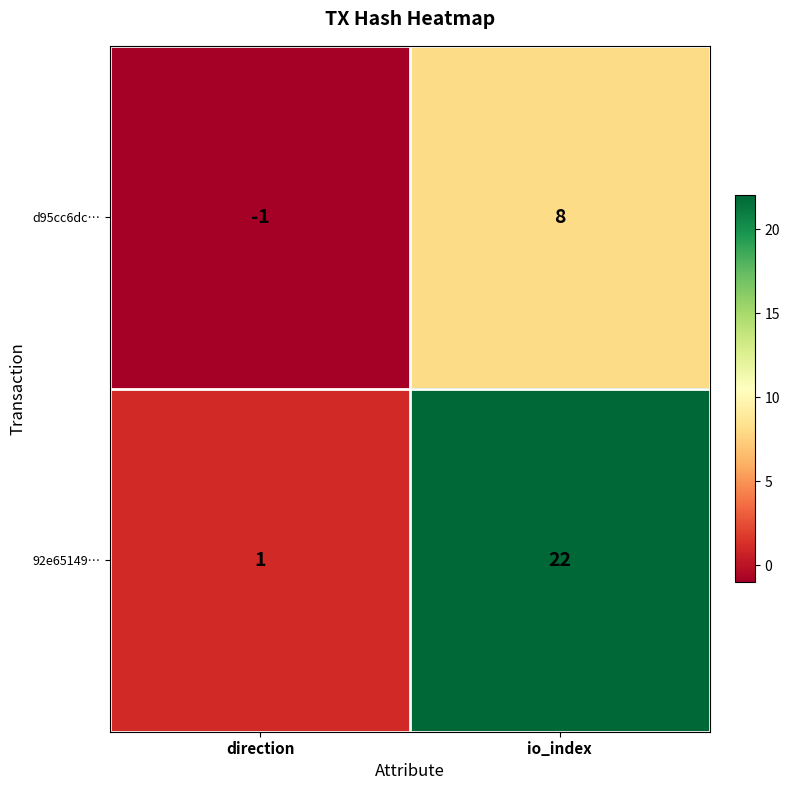

Rank the series by their maximum value, from highest to lowest.

92e65149…, d95cc6dc…